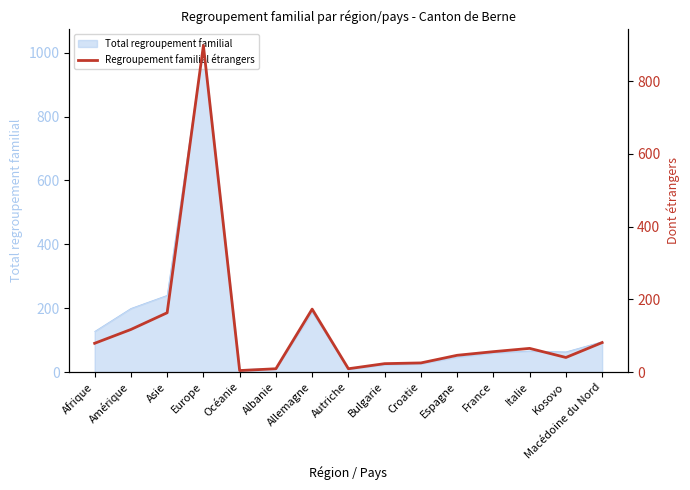

Where is the data nearest to the value 451?

Allemagne